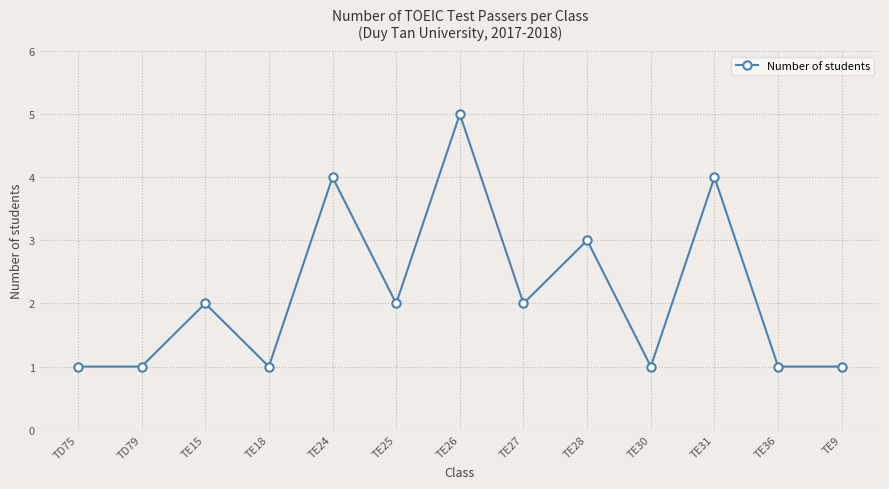

What is the average value?

2